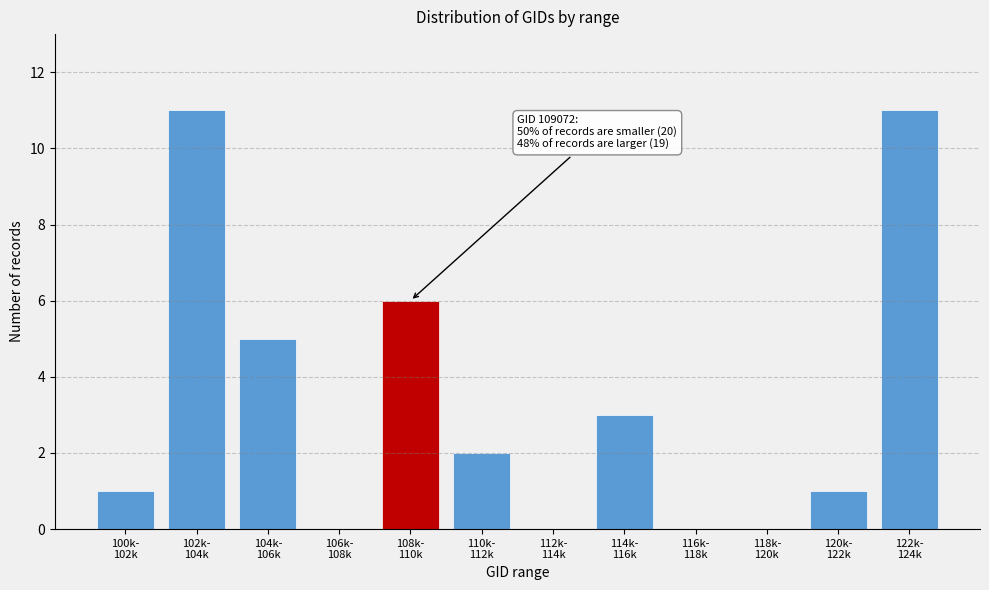

What is the sum of all values?

40